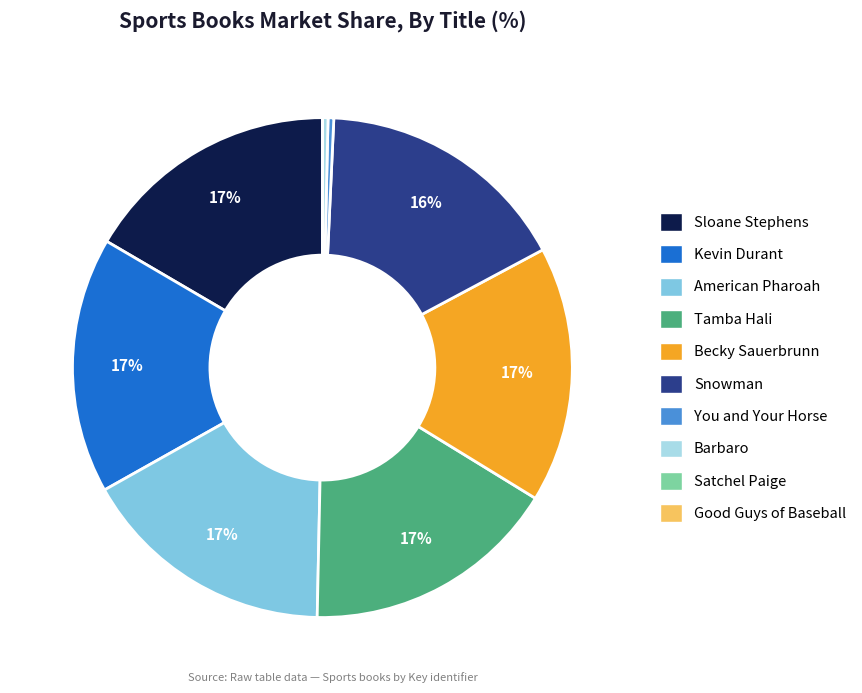

Does Sloane Stephens represent more than half of the total?

No